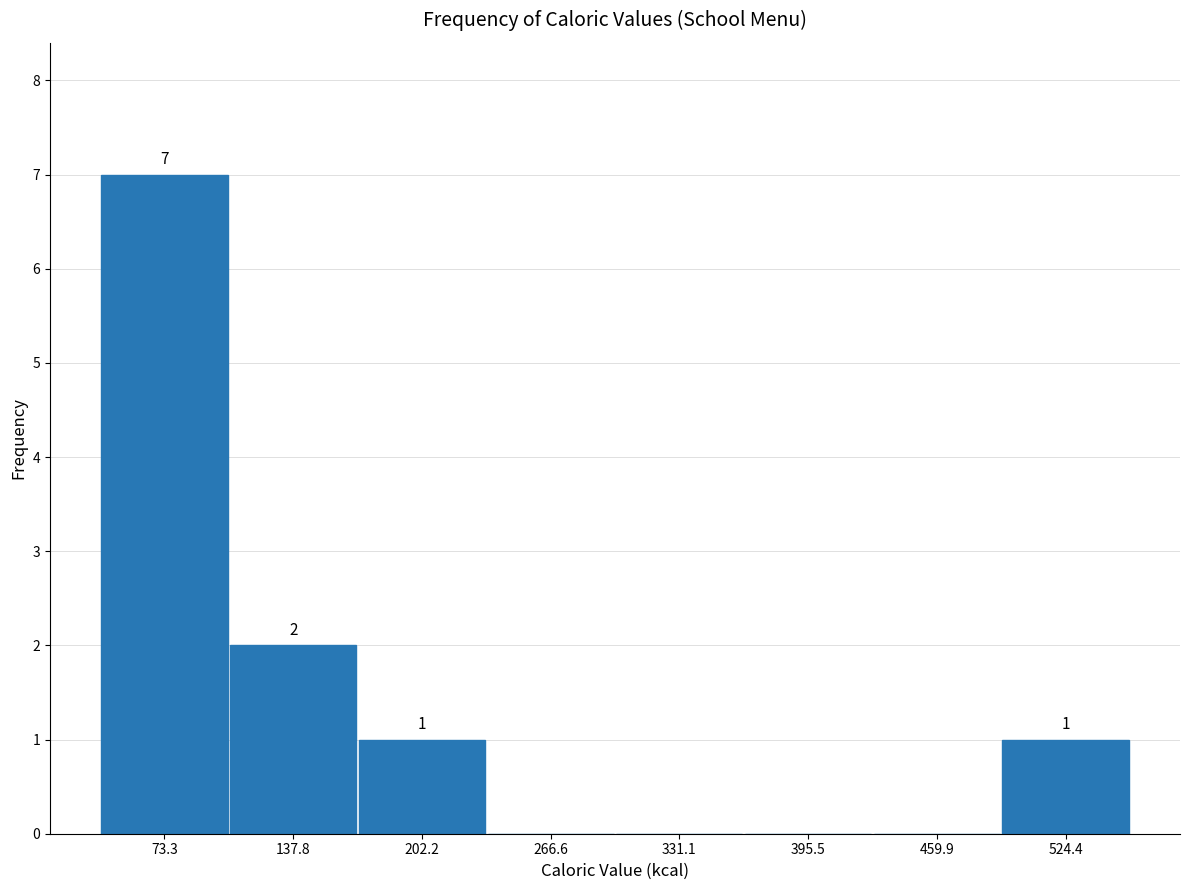

Which range on the x-axis has the tallest bar?

40 to 110